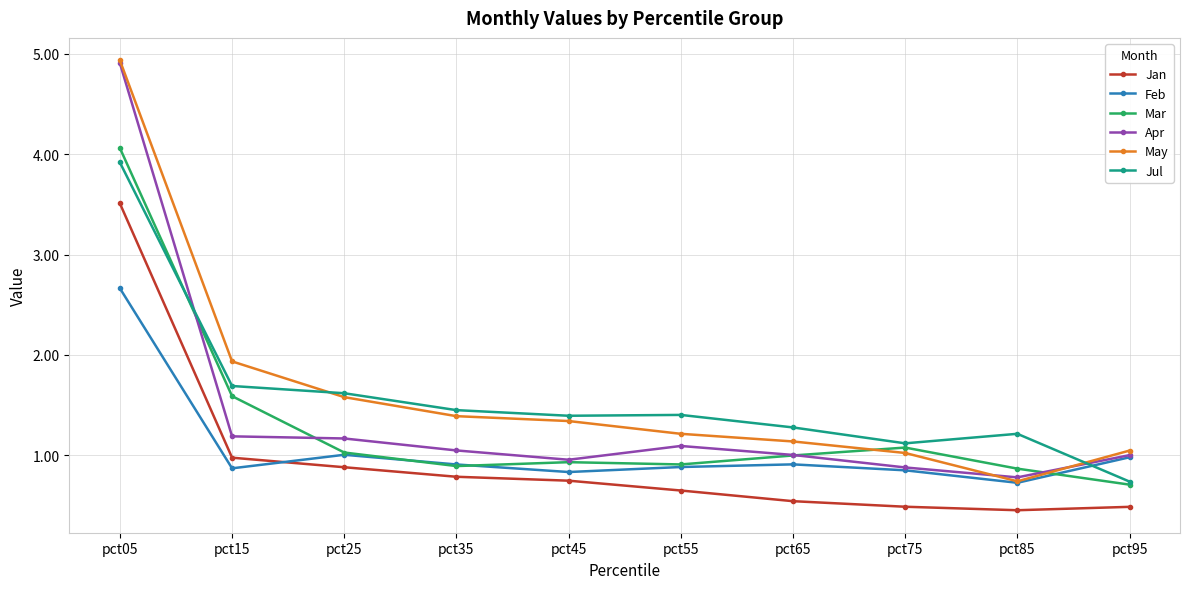

Where do Jul and Apr first cross each other?

pct05 and pct15